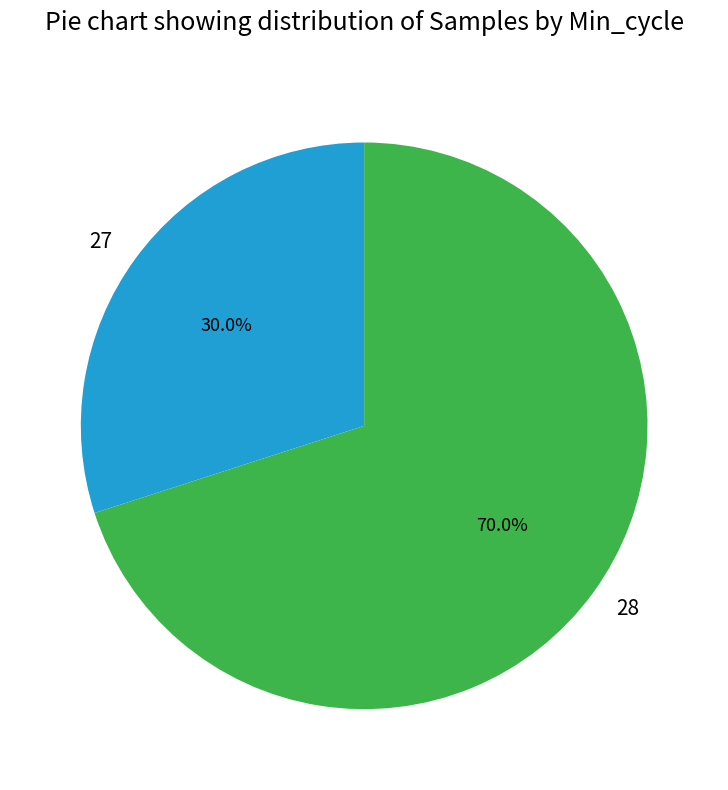

How many segments does this pie chart have?

2